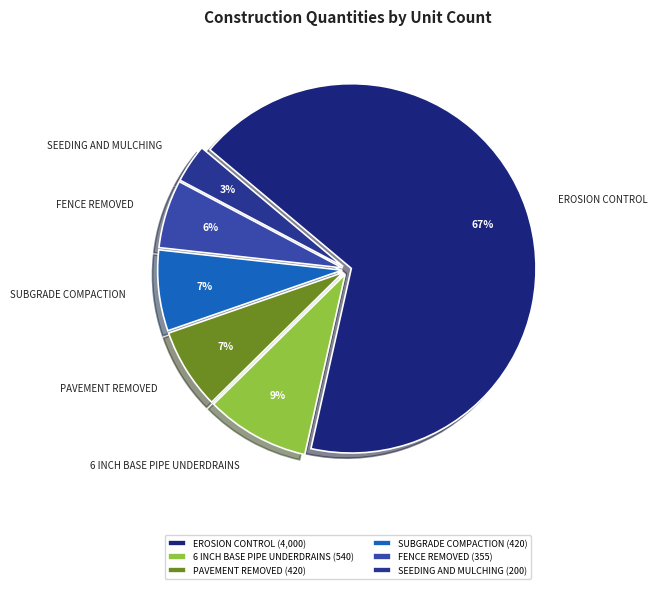

What percentage is the SEEDING AND MULCHING slice, to the nearest percent?

3%